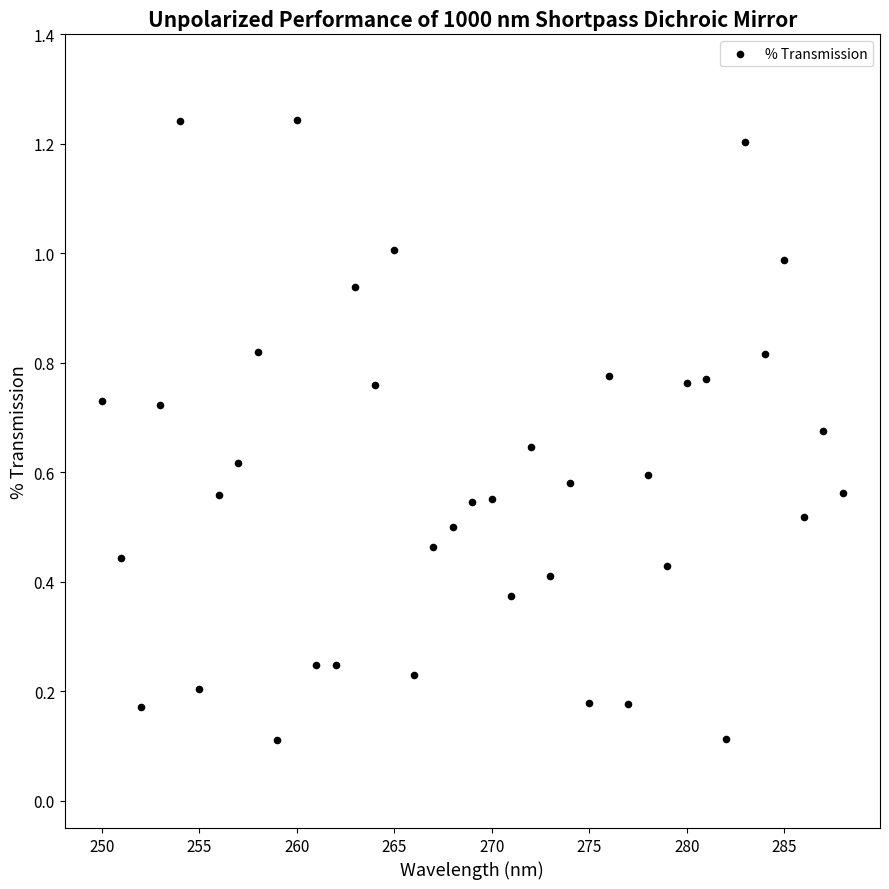

What is the range of X values (max minus min)?

38.0